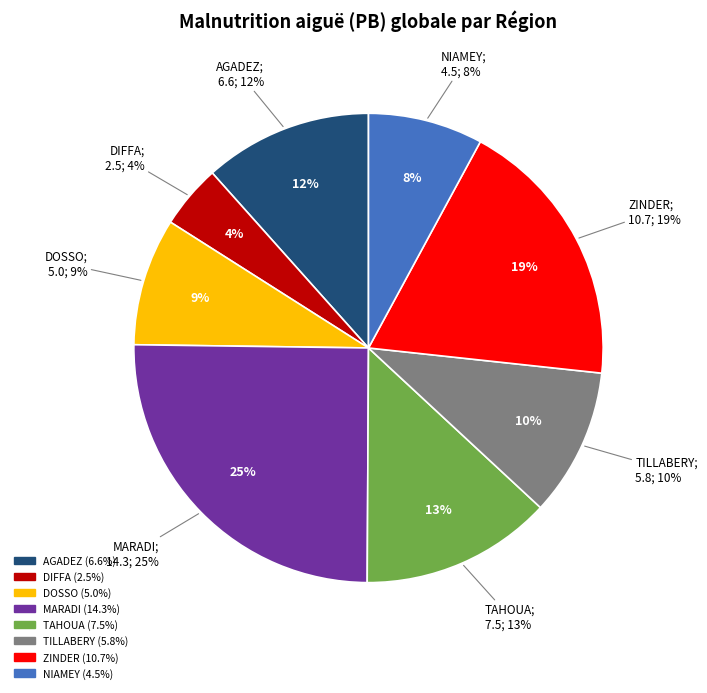

To the nearest percent, what is the difference between the largest and smallest slice percentages?

21%